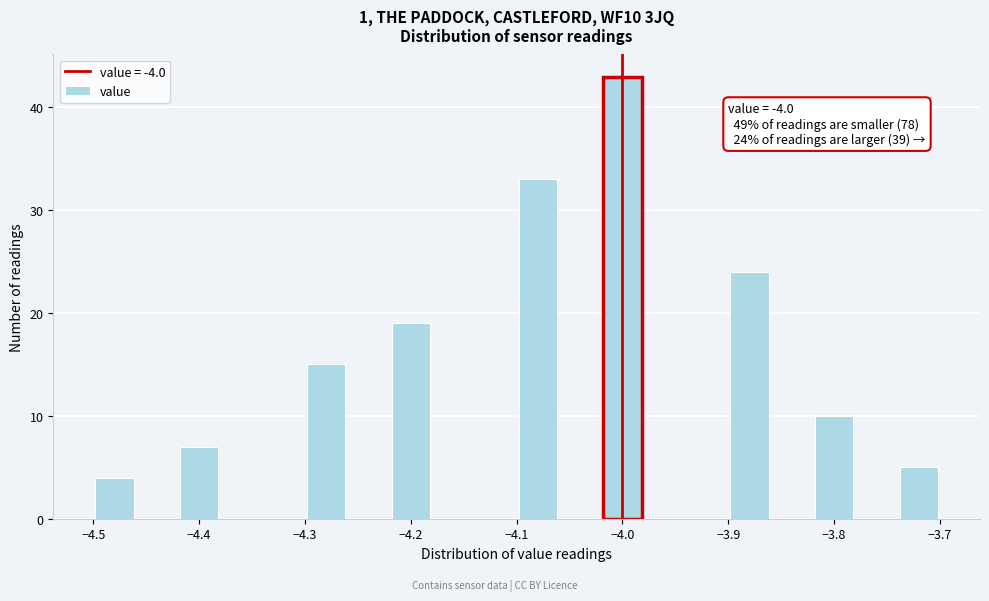

Which range on the x-axis has the tallest bar?

-4.02 to -3.98